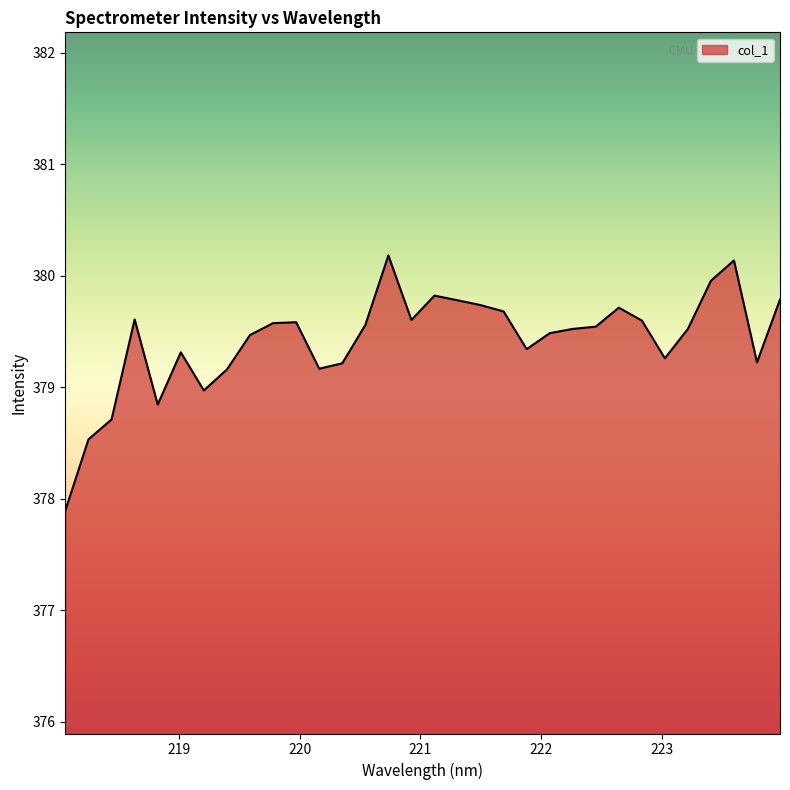

What is the maximum value shown in the chart?

380.2